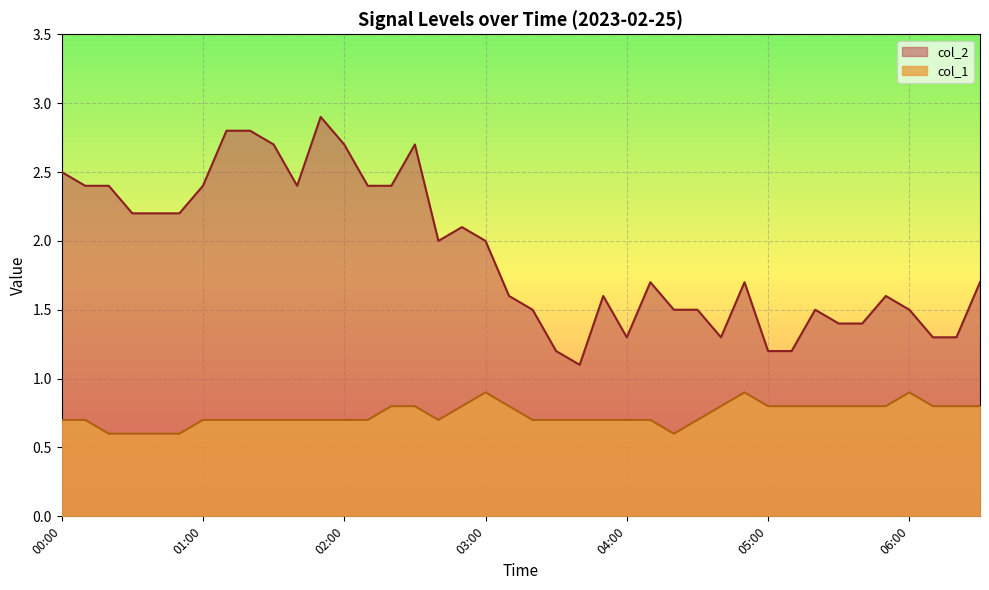

What is the spread (max minus min) of values at 01:40?

1.7